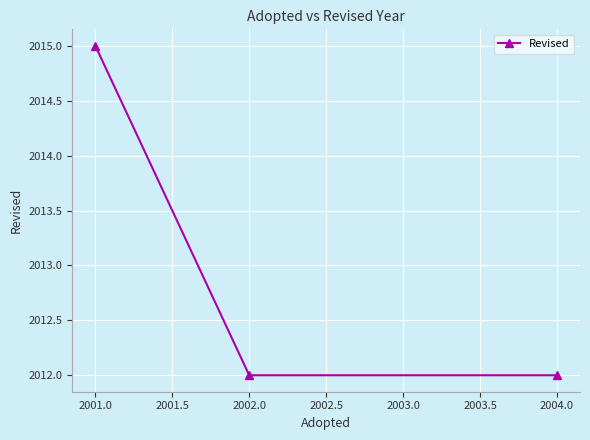

What is the maximum value shown in the chart?

2015